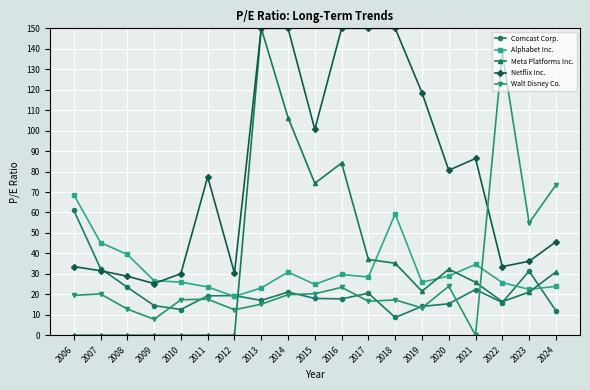

True or false: Netflix Inc. has a value of 236.2 at 2014.

False